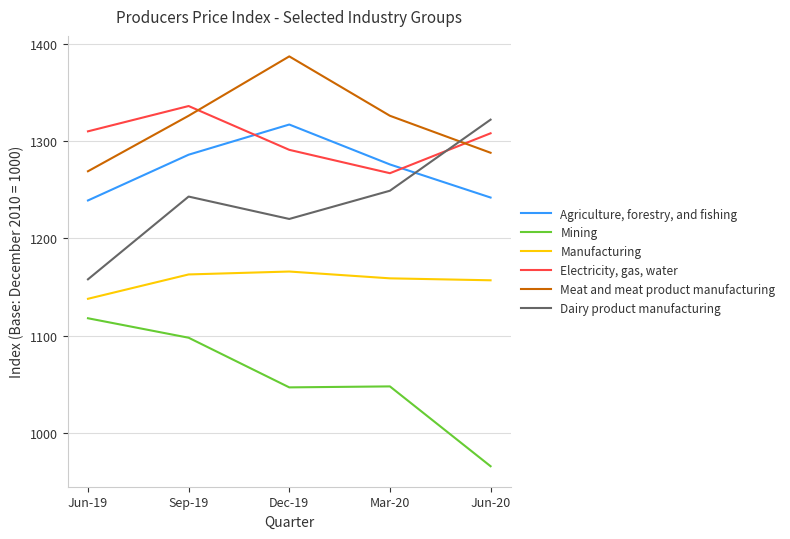

True or false: Manufacturing and Agriculture, forestry, and fishing intersect in this chart.

False